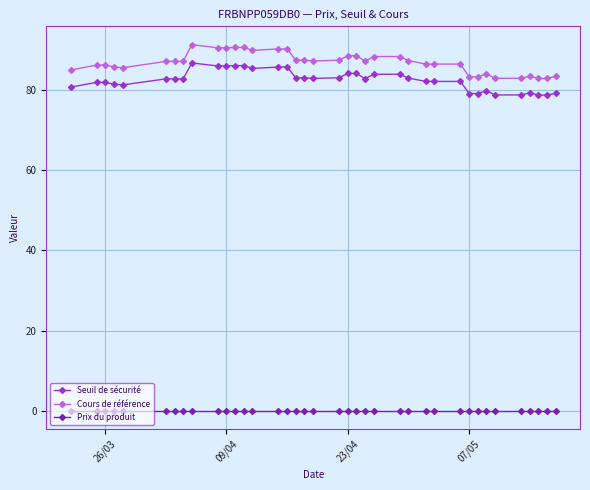

List the series in order of their peak value, lowest first.

Prix du produit, Seuil de sécurité, Cours de référence